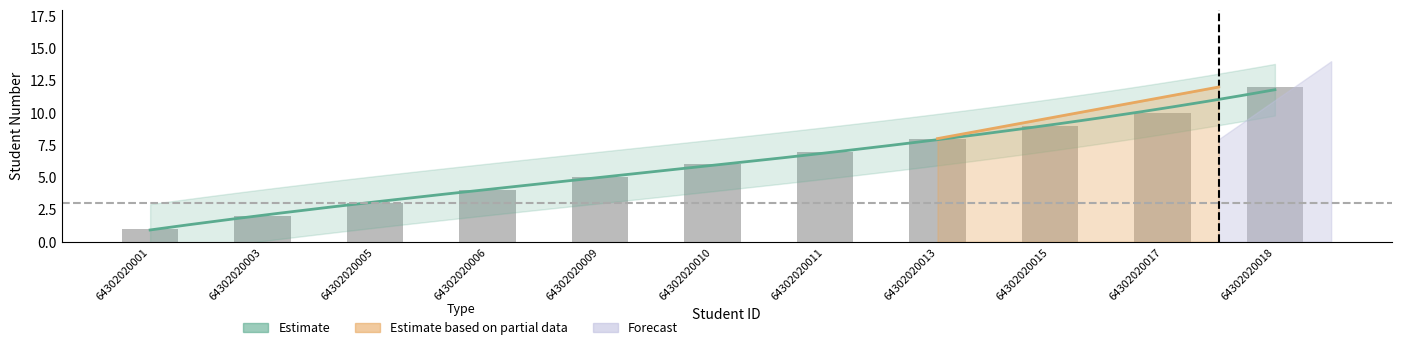

Which label corresponds to the largest value in the chart?

64302020018